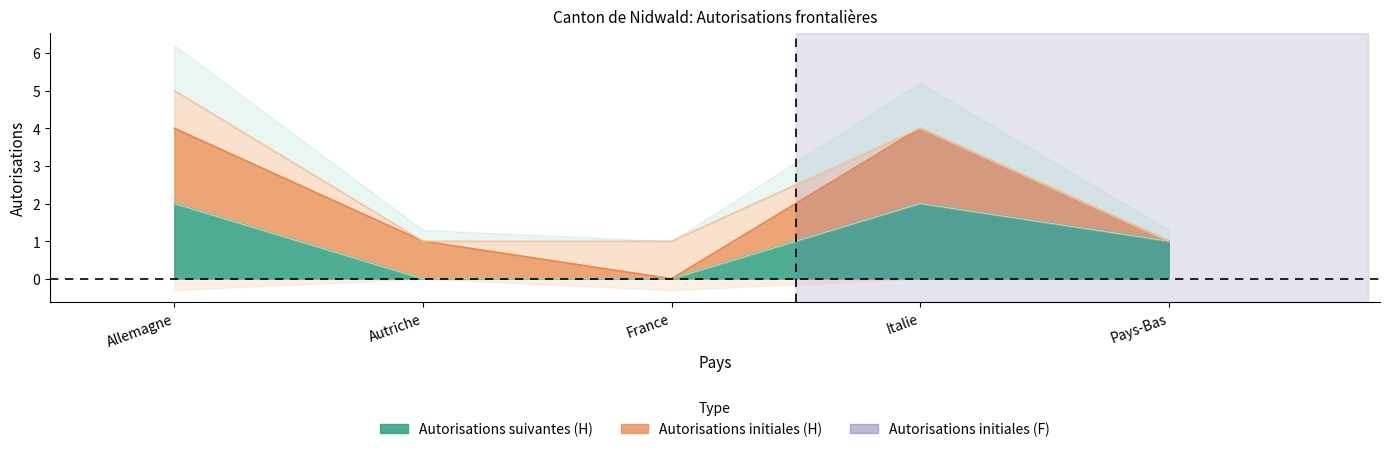

Reading right to left, transcribe all the data shown in this chart.

Total_initial_female: Pays-Bas=0	Italie=0	France=1	Autriche=0	Allemagne=1
Total_initial_male: Pays-Bas=0	Italie=2	France=0	Autriche=1	Allemagne=2
Total_subsequent_female: Pays-Bas=0	Italie=0	France=0	Autriche=0	Allemagne=0
Total_subsequent_male: Pays-Bas=1	Italie=2	France=0	Autriche=0	Allemagne=2
Total_female: Pays-Bas=0	Italie=0	France=1	Autriche=0	Allemagne=1
Total_male: Pays-Bas=1	Italie=4	France=0	Autriche=1	Allemagne=4